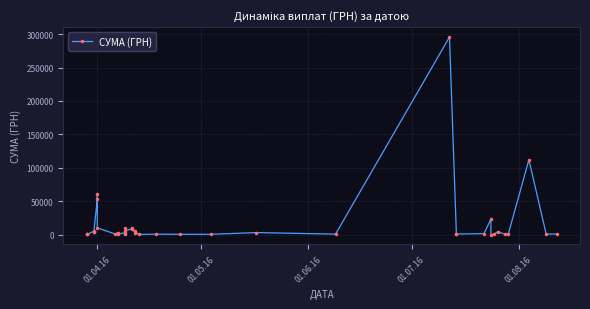

What is the average value?

15774.4